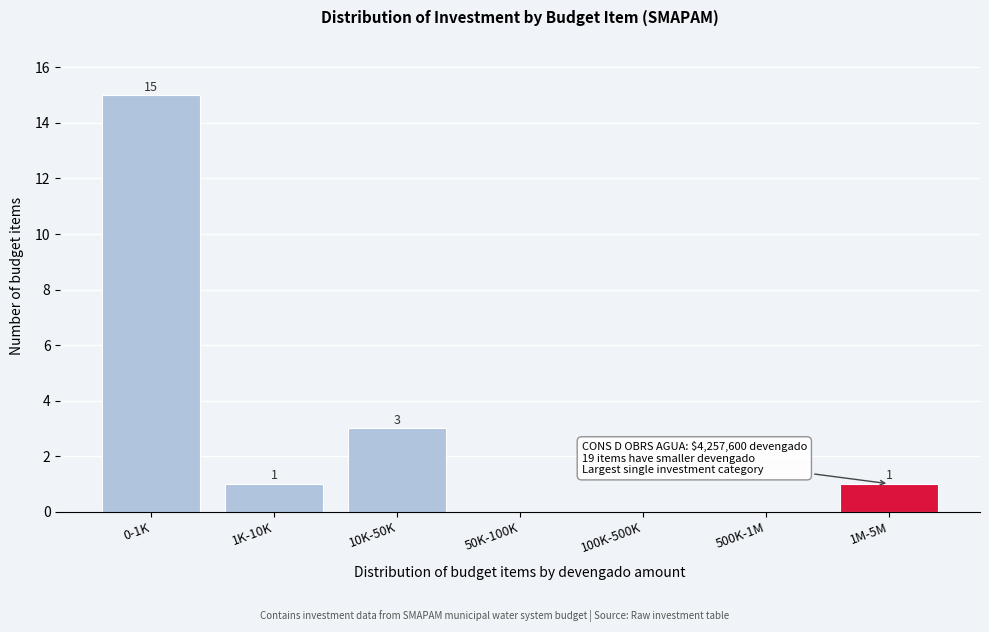

Reading left to right, transcribe all the data shown in this chart.

0-1K=15	1K-10K=1	10K-50K=3	50K-100K=0	100K-500K=0	500K-1M=0	1M-5M=1